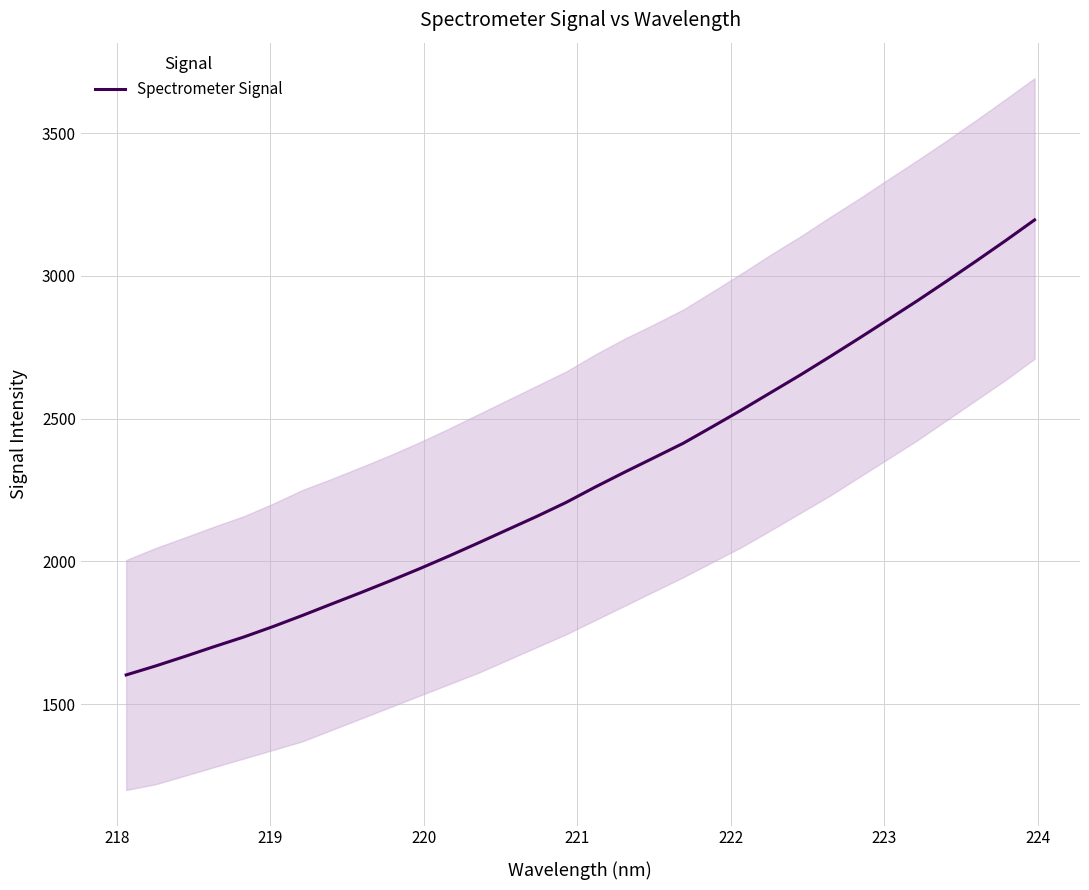

What is the highest value of the Spectrometer Signal series?

3196.0